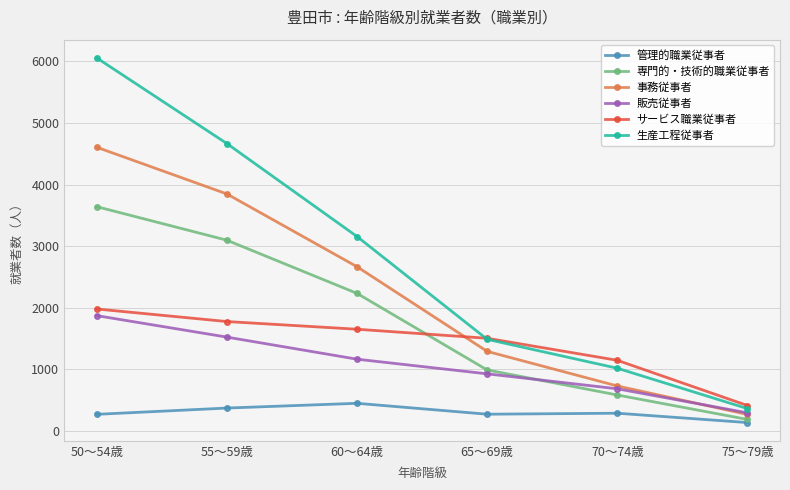

What is the sum of the 管理的職業従事者 values at 50～54歳 and 70～74歳?

548